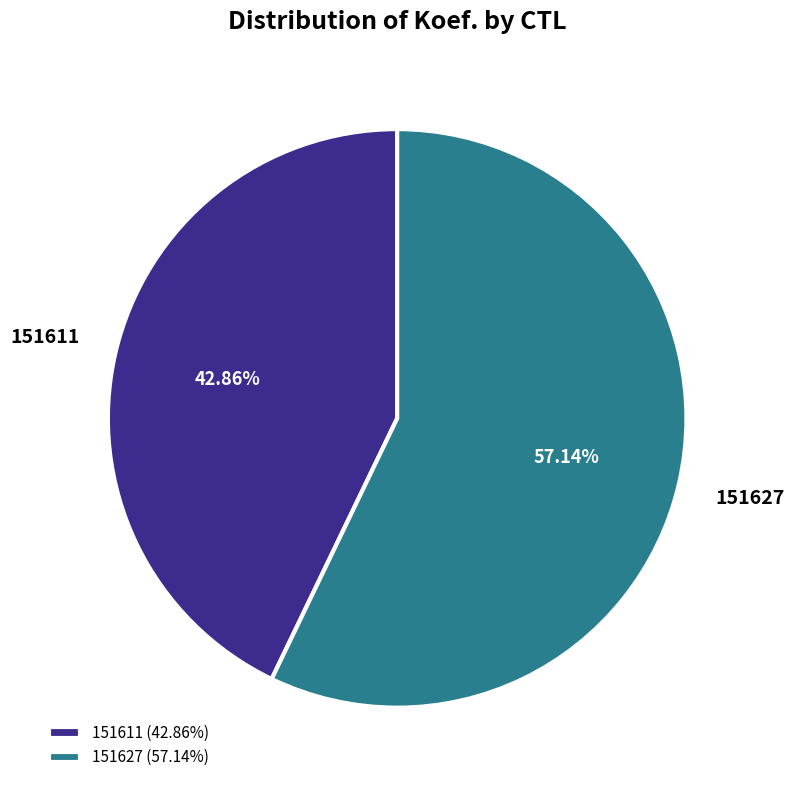

Is there any slice that represents more than half of the pie?

Yes